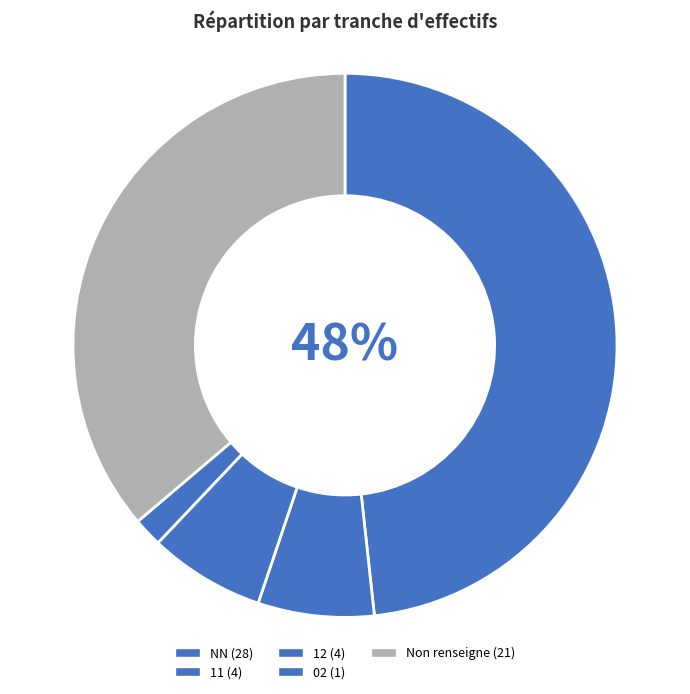

What is the smallest slice in the pie chart?

02